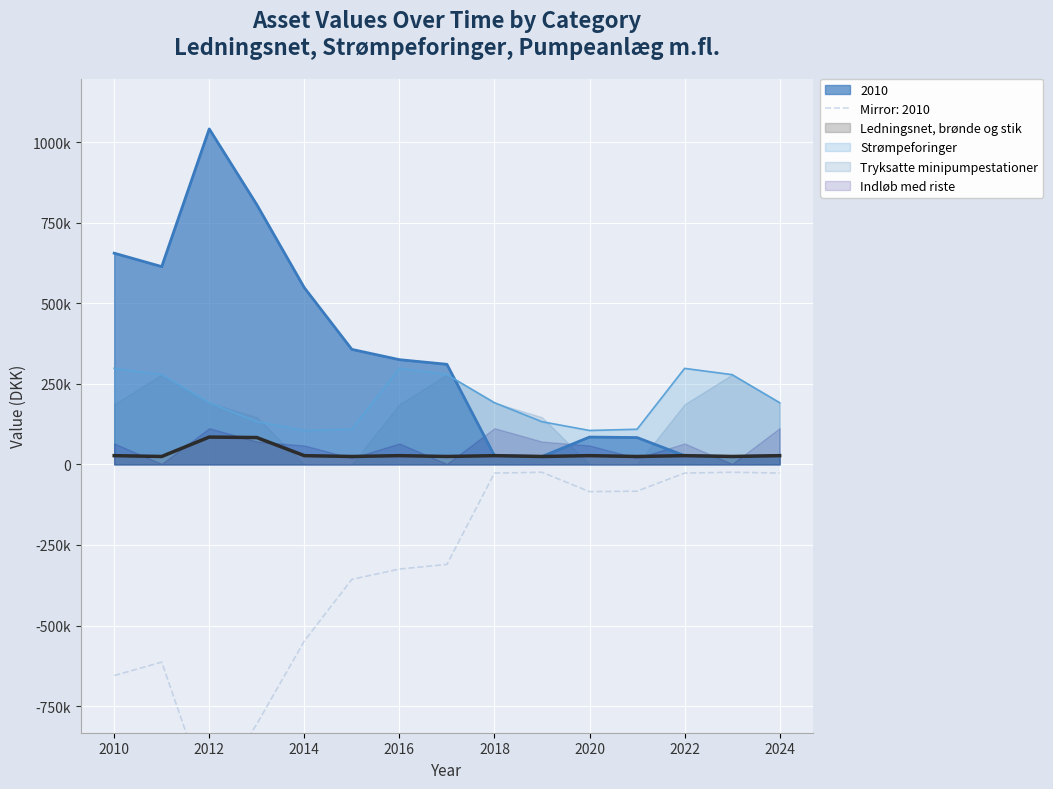

What is the value of the Ledningsnet, brønde og stik point at the 1st from the left?

27048.2